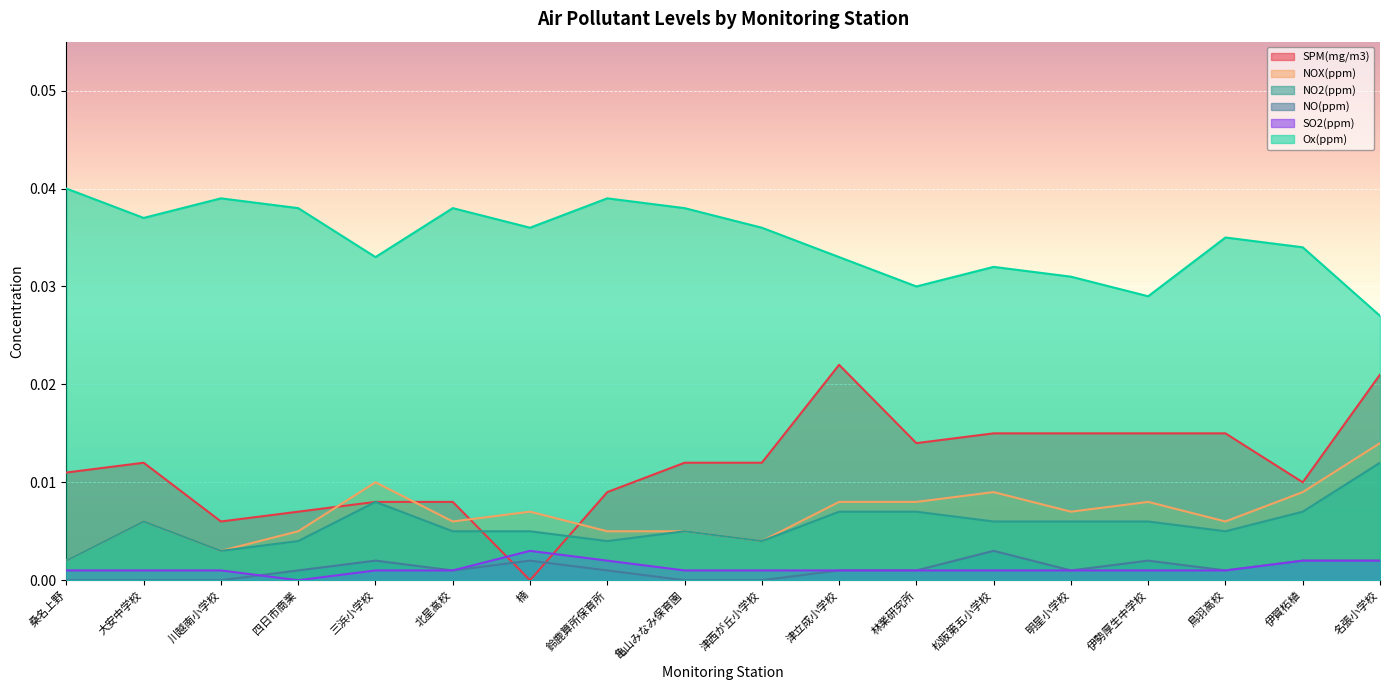

What position from the right is 鳥羽高校?

3